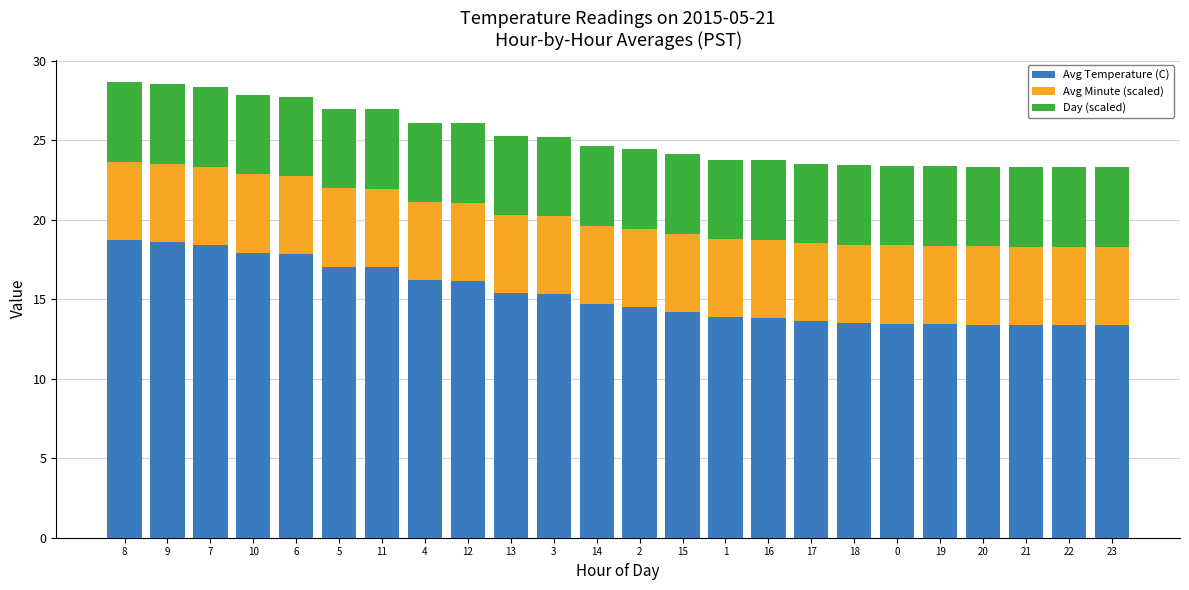

What is the total value across all series at 22?

23.3